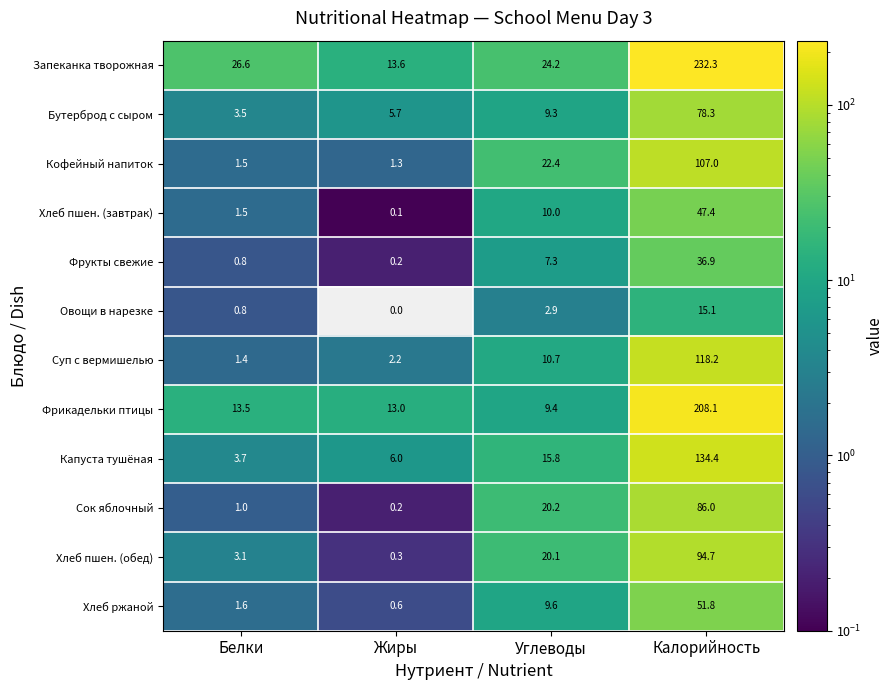

What is the sum of the Капуста тушёная values at Углеводы and Калорийность?

150.2